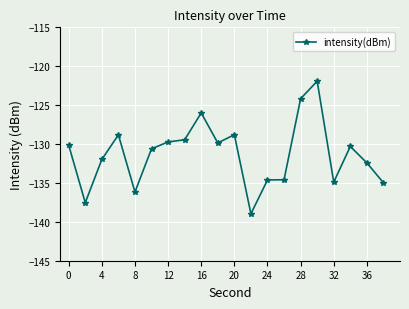

What is the smallest value displayed?

-139.0